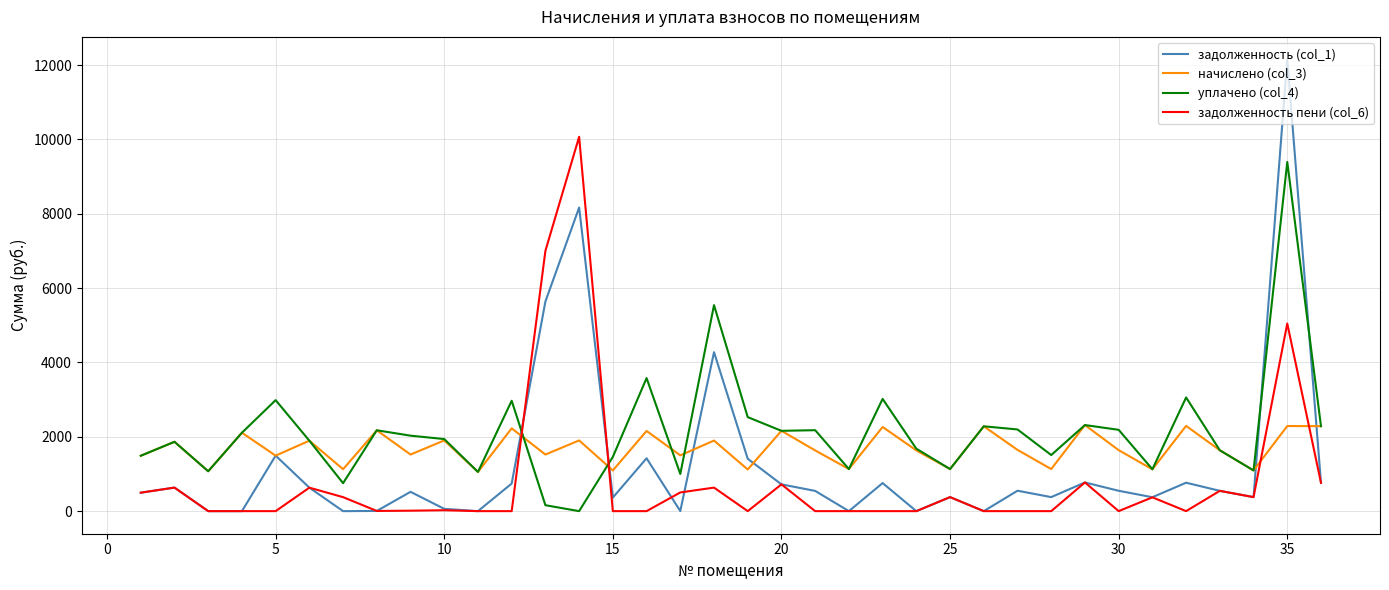

How many lines are shown in the chart?

4